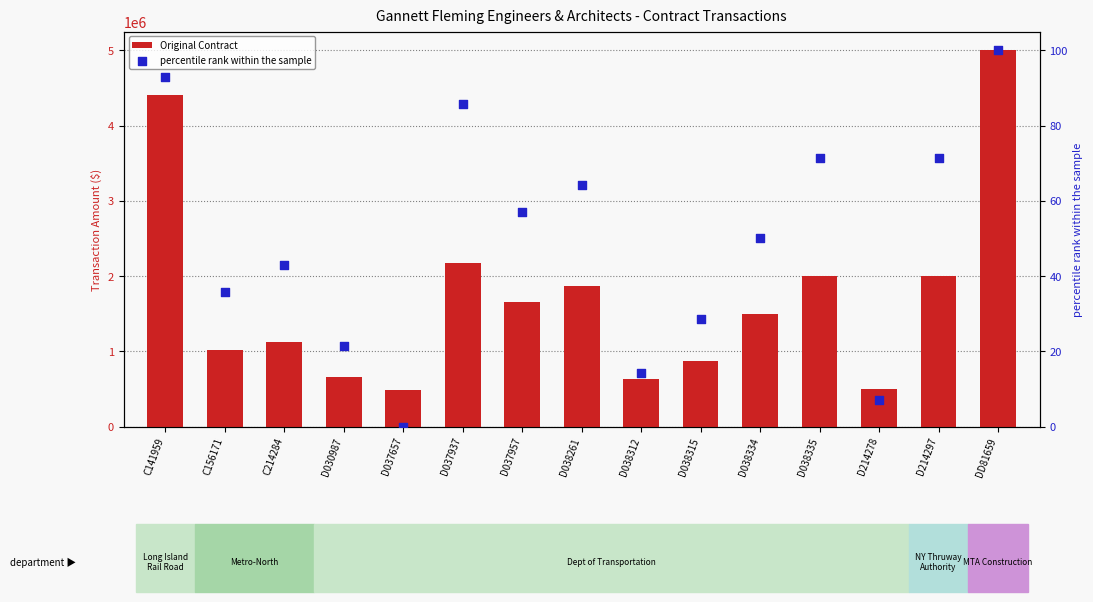

What is the total value across all series at D038334?

1500050.0